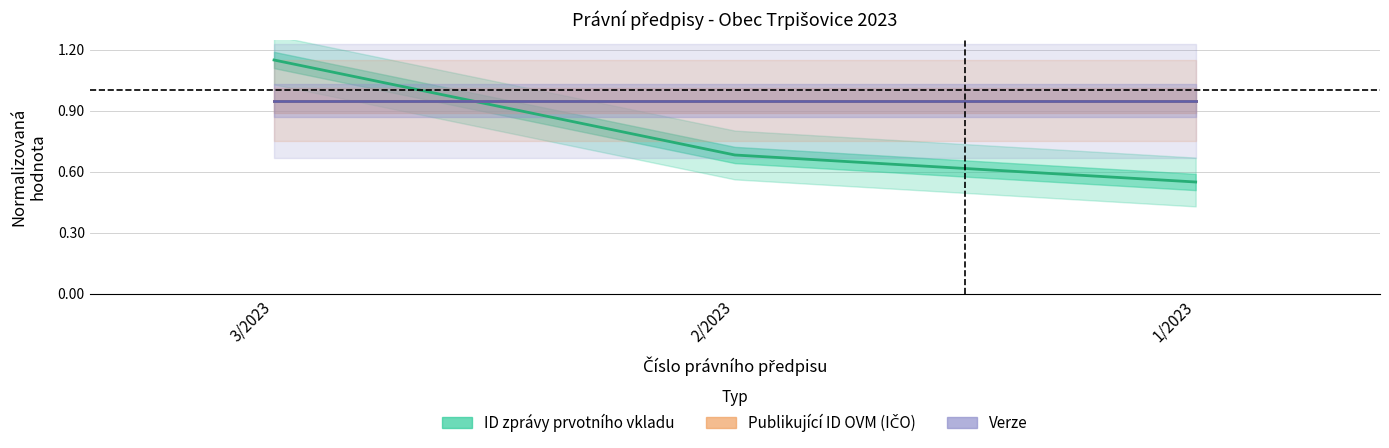

Where is Publikující ID OVM (IČO) nearest to the value 0?

3/2023